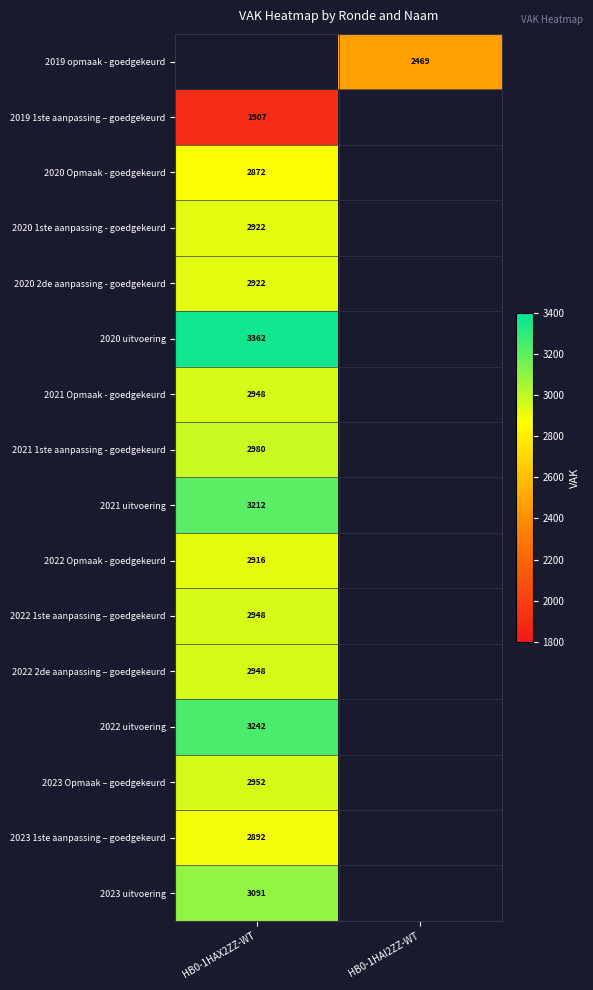

The 2023 1ste aanpassing – goedgekeurd series shows 3970 at HB0-1HAX2ZZ-WT. True or false?

False